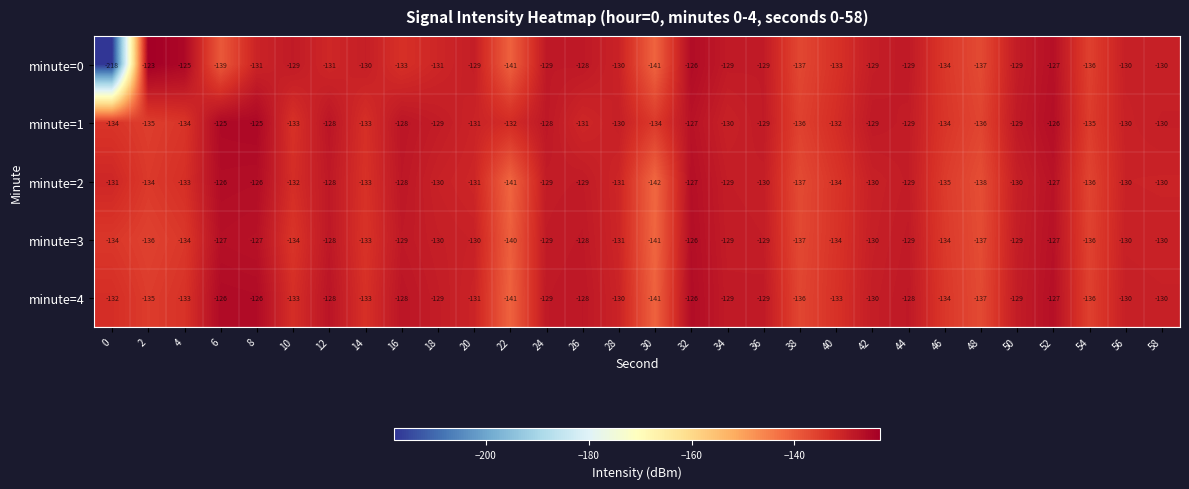

Where is minute=3 nearest to the value -133?

14